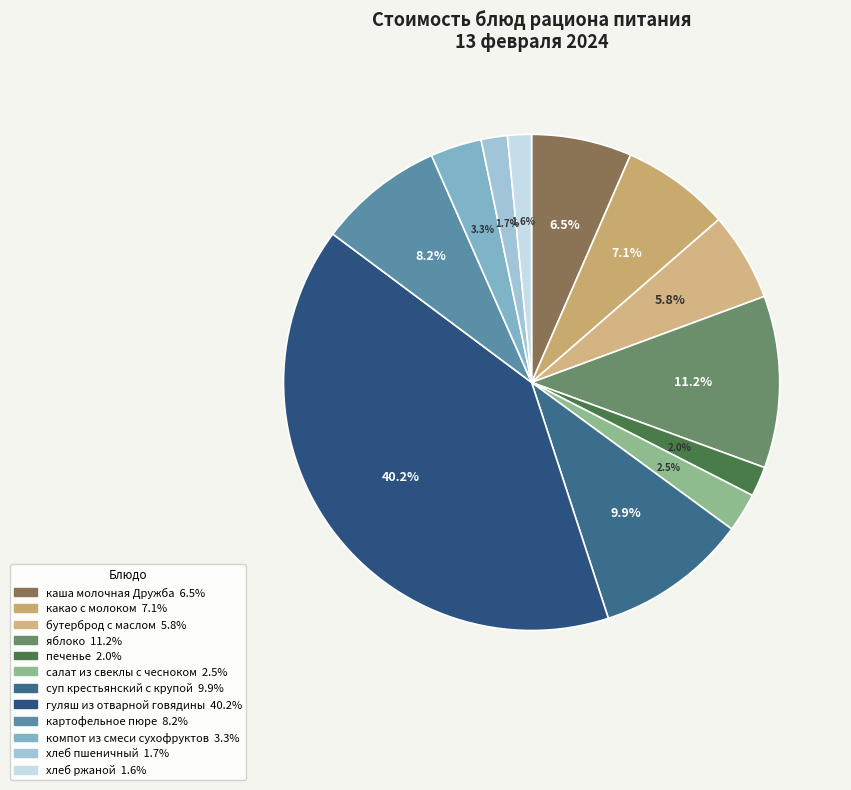

Count the number of slices in the pie.

12